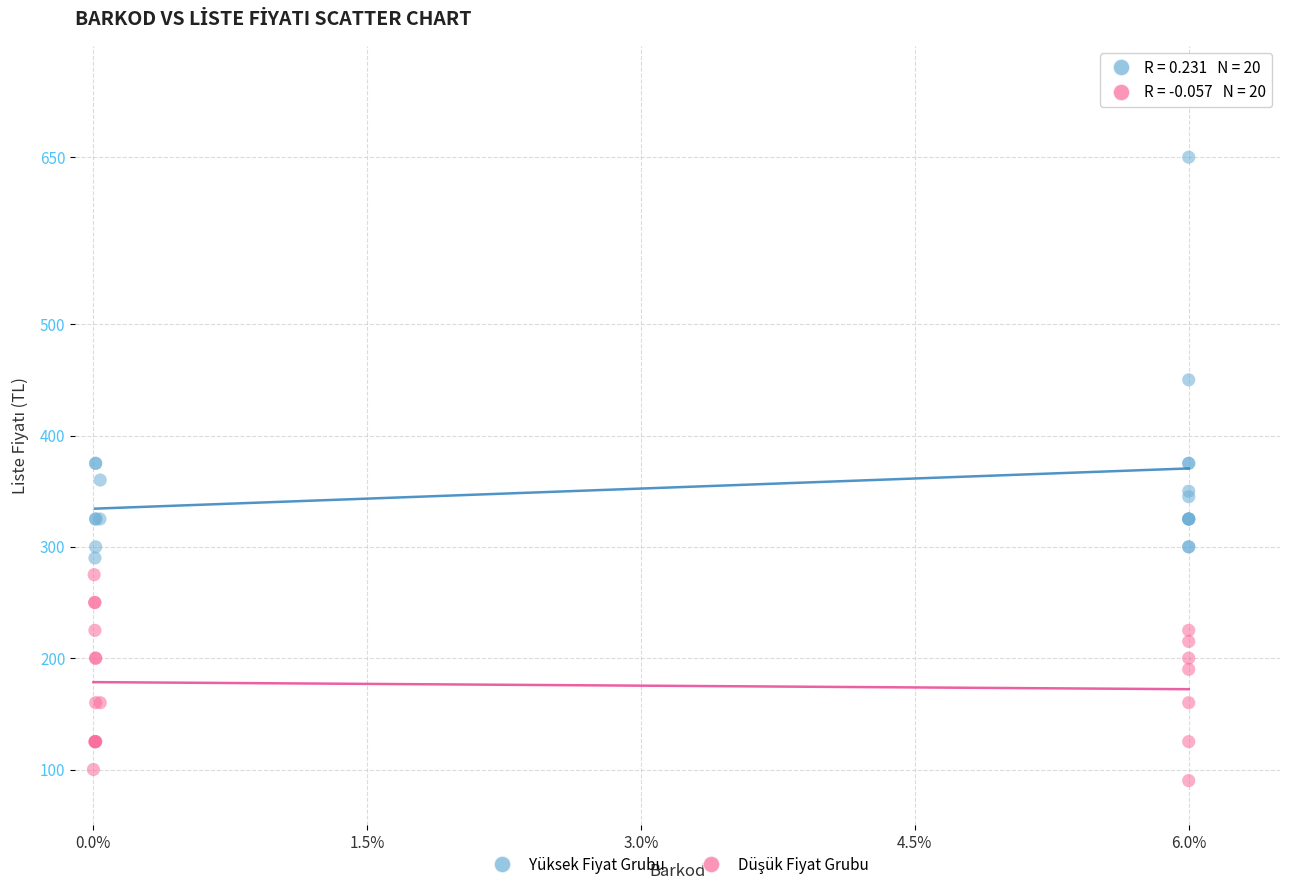

Which series has the widest spread of Y values?

Yüksek Fiyat Grubu